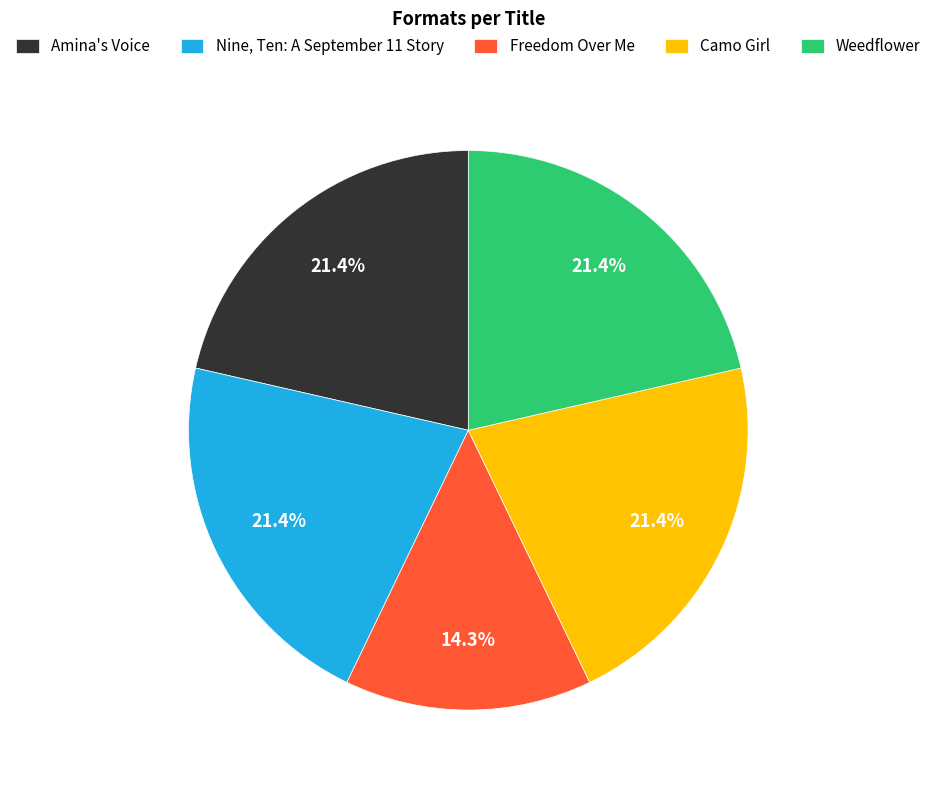

Which category has the smallest portion of the pie?

Freedom Over Me